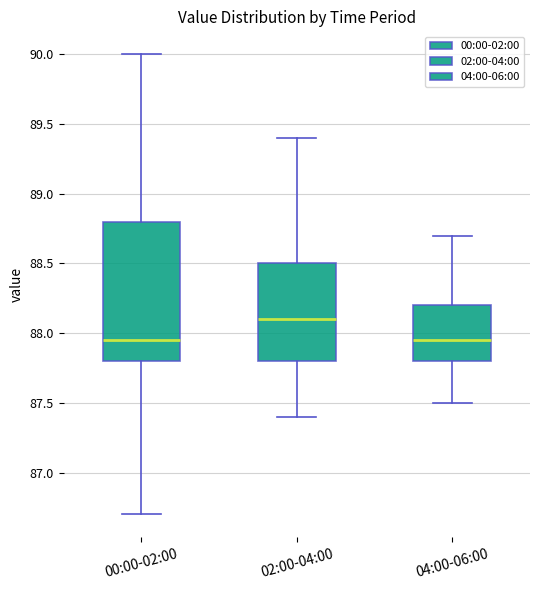

Reading left to right, transcribe this box plot: for each box, give where its median line is, the range the box spans, and where its two whiskers end, as read against the y-axis. The values are not printed on the chart, so give them approximately, as read against the axis.

00:00-02:00: median 87.95, box 87.80 to 88.80, whiskers 86.70 to 90.00
02:00-04:00: median 88.10, box 87.80 to 88.50, whiskers 87.40 to 89.40
04:00-06:00: median 87.95, box 87.80 to 88.20, whiskers 87.50 to 88.70